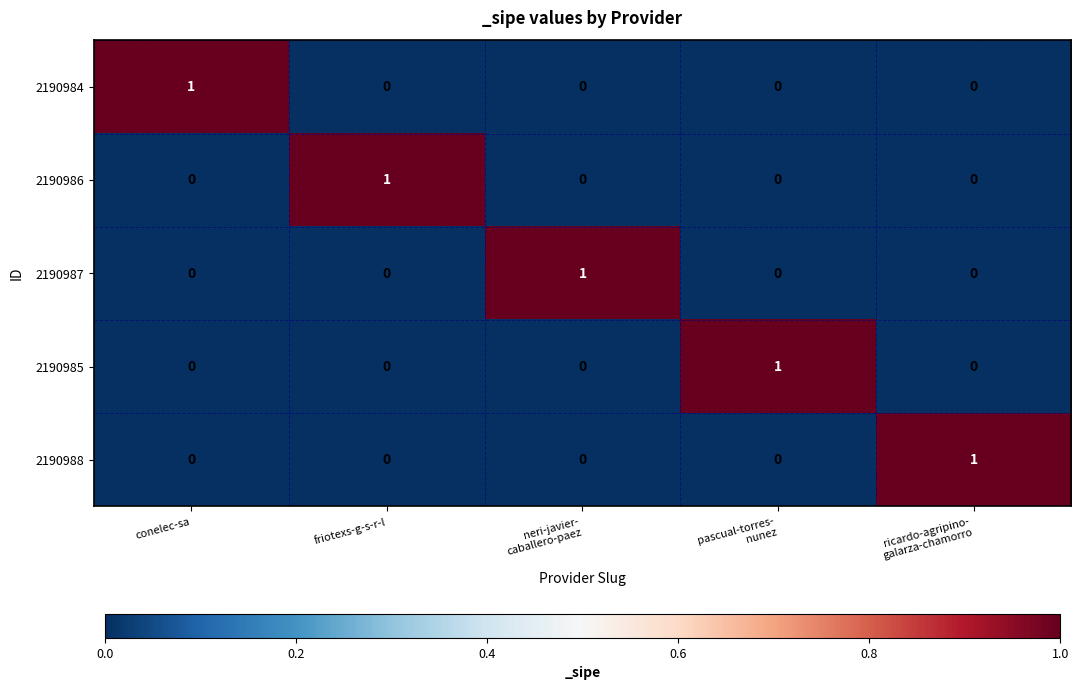

Reading left to right, what are all the values shown in this chart?

2190984: 1	0	0	0	0
2190986: 0	1	0	0	0
2190987: 0	0	1	0	0
2190985: 0	0	0	1	0
2190988: 0	0	0	0	1